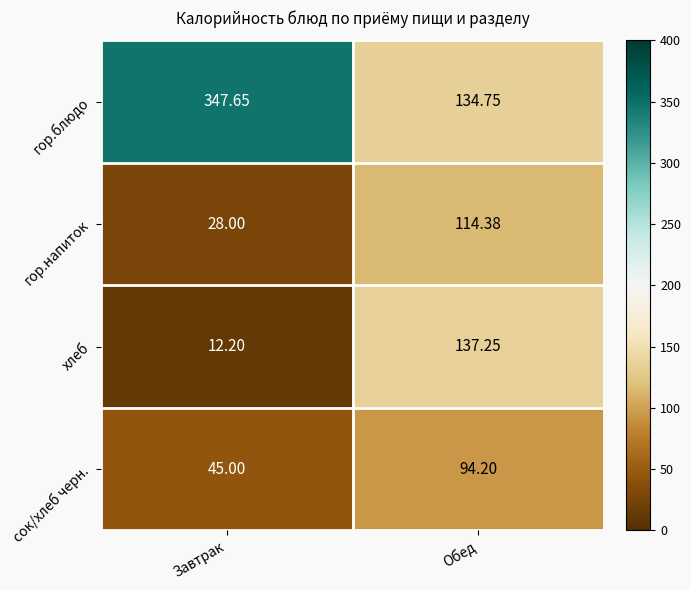

What is the minimum value shown in the chart?

12.2